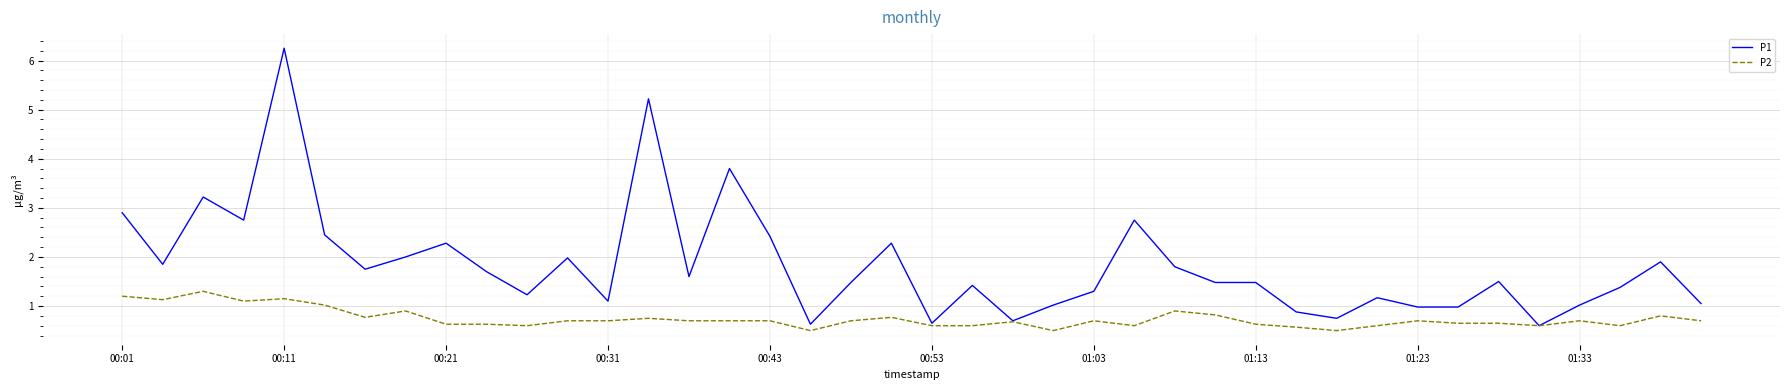

Which series has the largest range (max minus min)?

P1